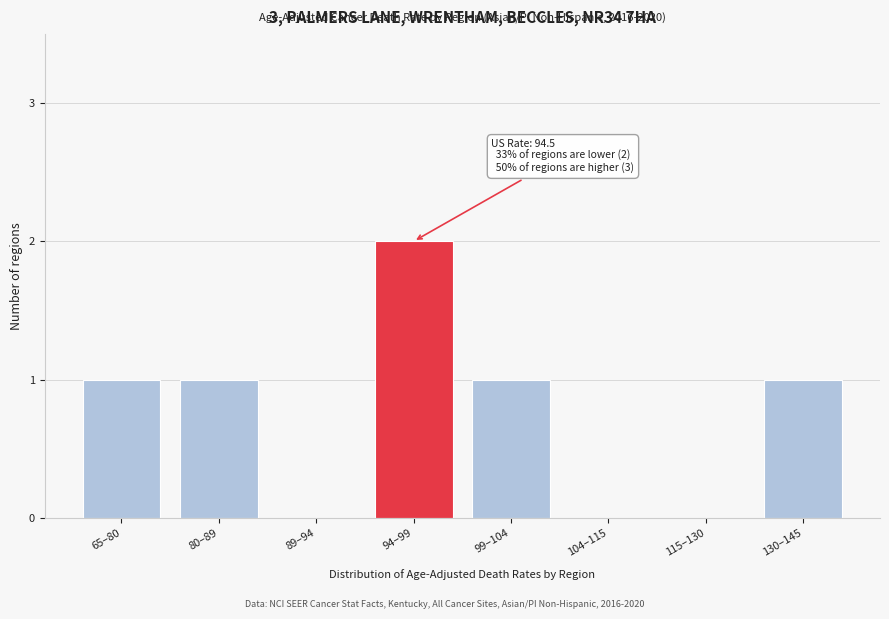

Reading left to right, list all the values displayed in this chart.

65–80=1	80–89=1	89–94=0	94–99=2	99–104=1	104–115=0	115–130=0	130–145=1